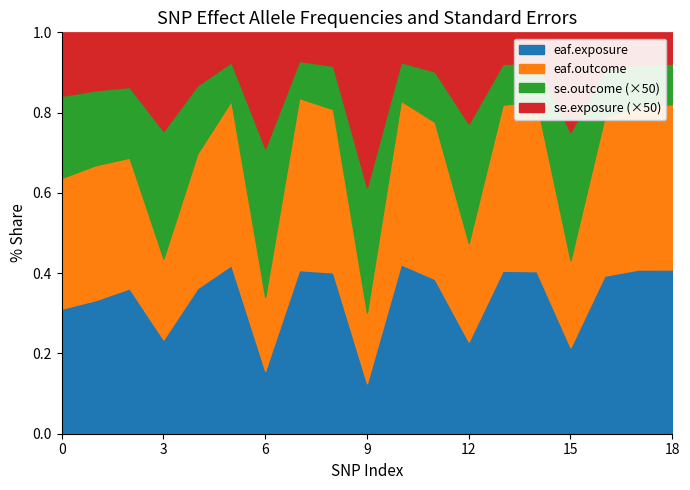

How many lines are shown in the chart?

4